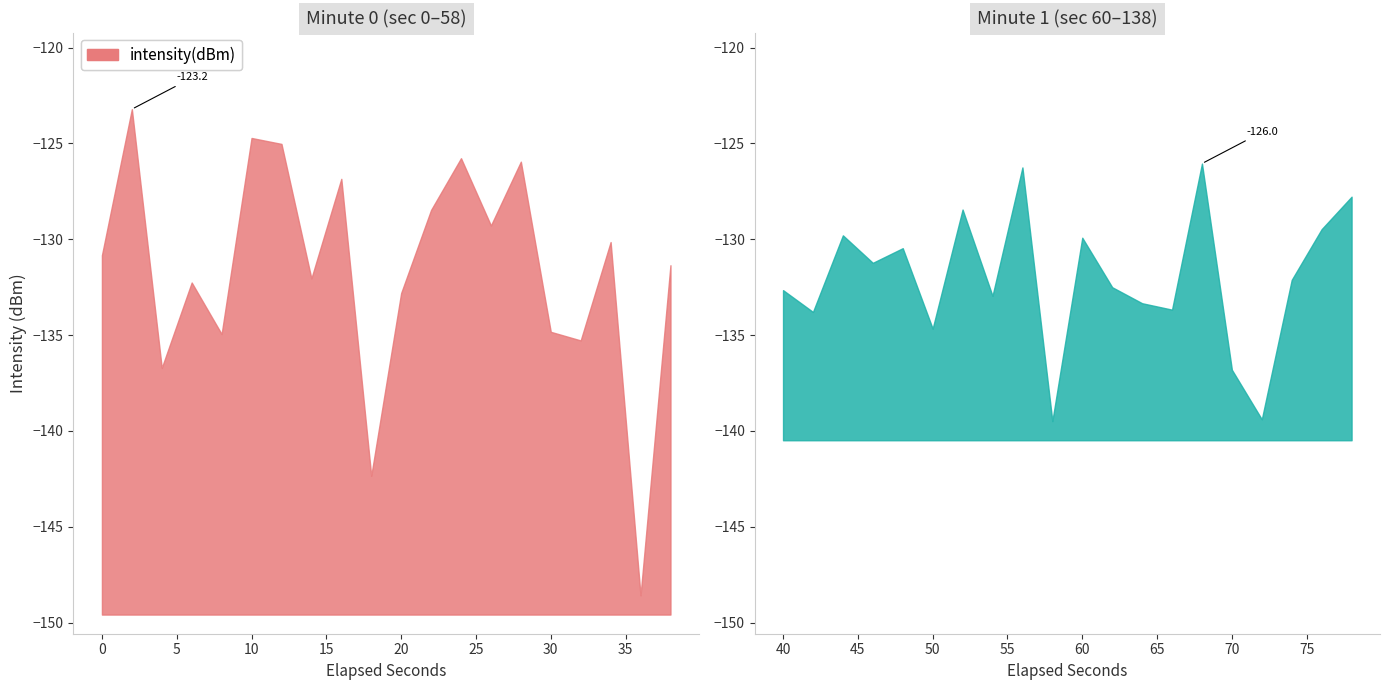

Reading left to right, list all the values displayed in this chart.

0=-130.8	1=-123.2	2=-136.7	3=-132.3	4=-134.9	5=-124.7	6=-125.0	7=-132.0	8=-126.8	9=-142.3	10=-132.8	11=-128.5	12=-125.8	13=-129.3	14=-125.9	15=-134.8	16=-135.3	17=-130.1	18=-148.6	19=-131.4	20=-132.7	21=-133.8	22=-129.8	23=-131.2	24=-130.5	25=-134.7	26=-128.4	27=-133.0	28=-126.2	29=-139.5	30=-129.9	31=-132.5	32=-133.3	33=-133.7	34=-126.0	35=-136.8	36=-139.4	37=-132.1	38=-129.5	39=-127.8